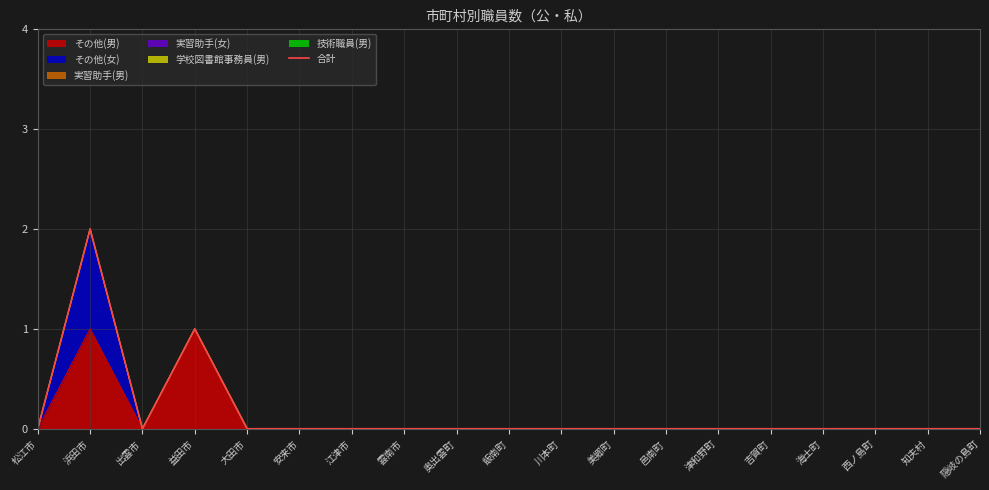

Where is the first local maximum?

浜田市